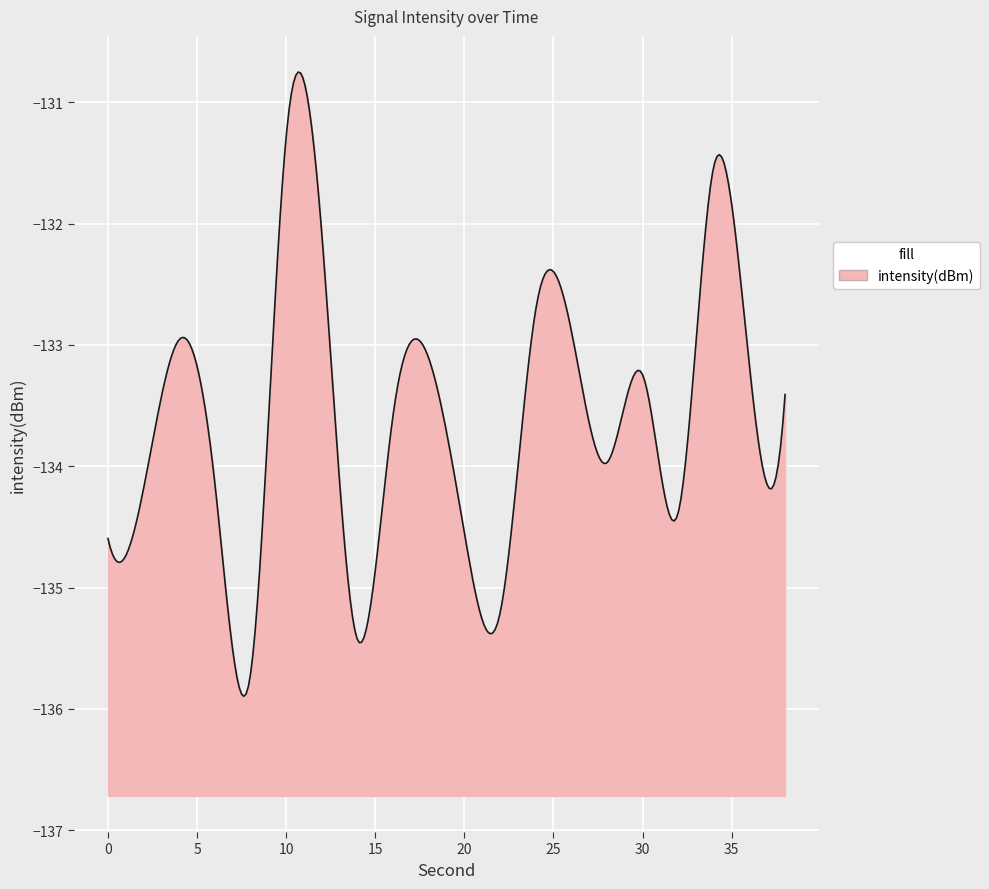

The chart shows a value of -182.4 at 16. True or false?

False